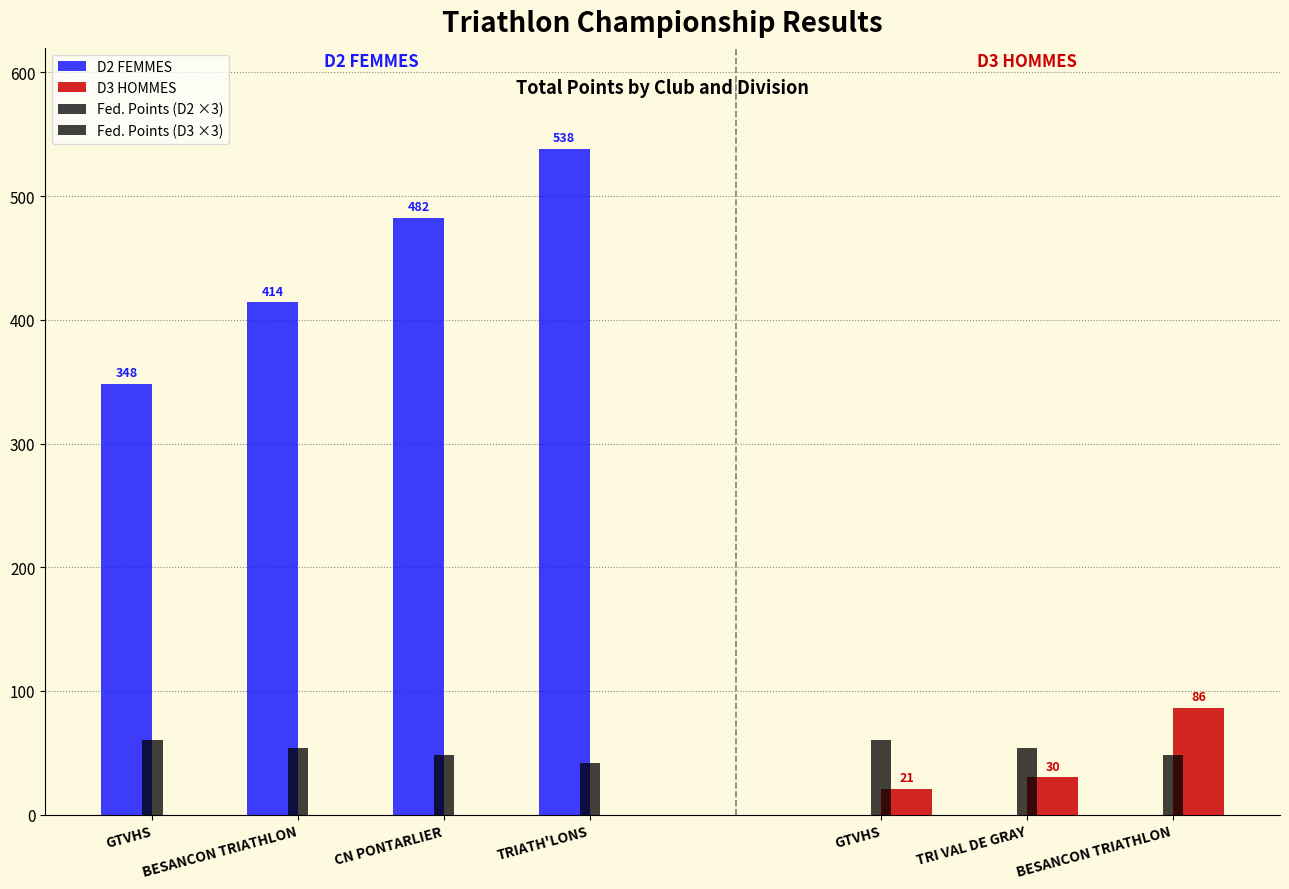

Rank the series at GTVHS from lowest to highest value.

D3 HOMMES, D2 FEMMES